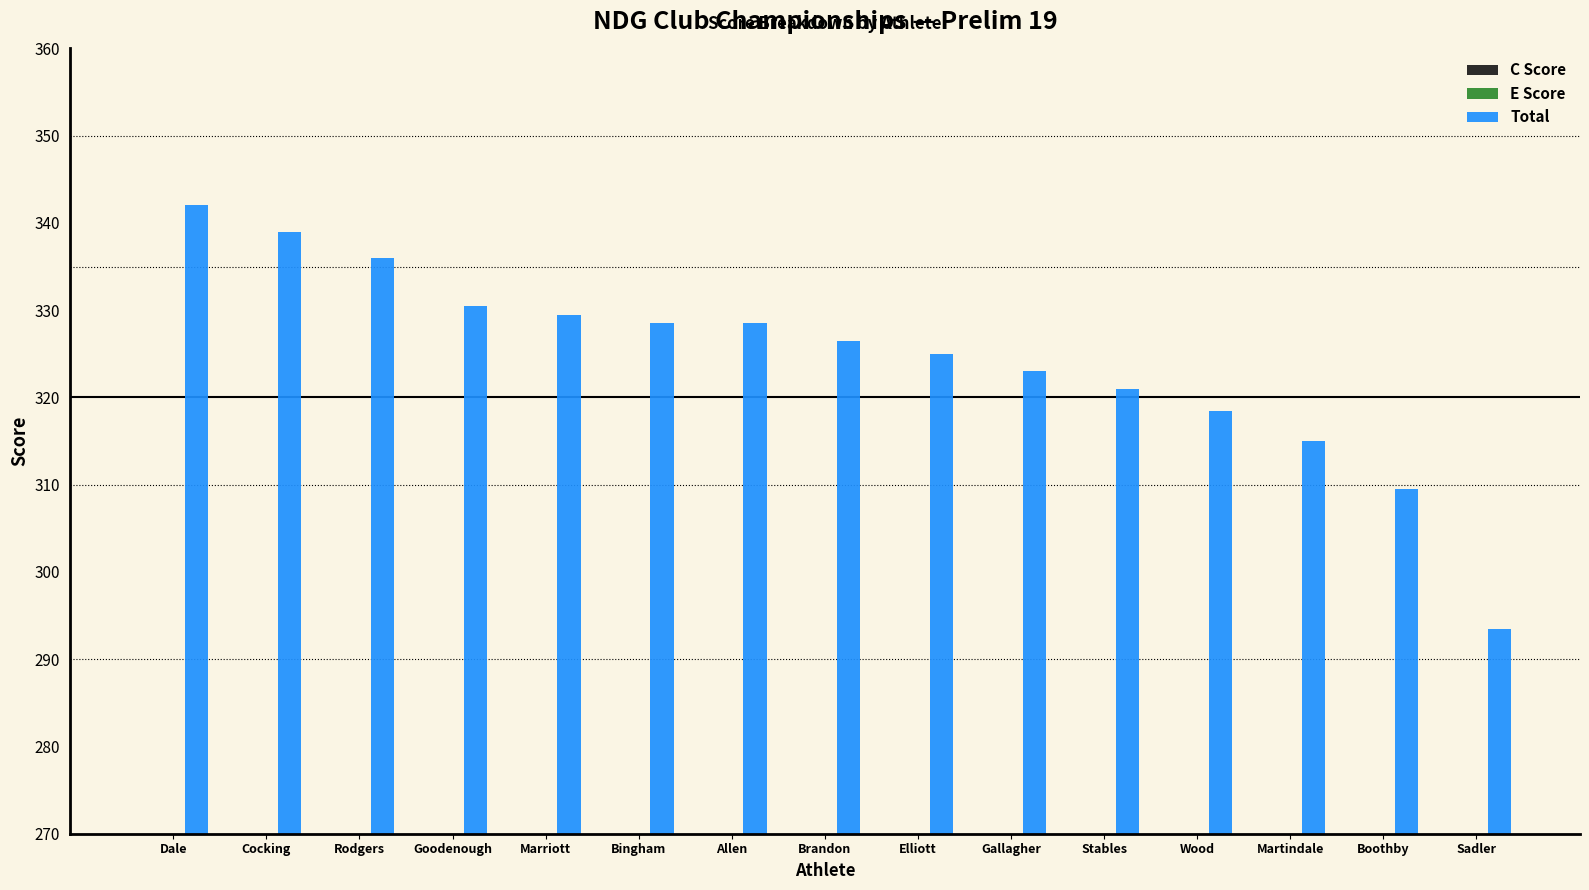

What is the value of the Total bar at the 10th from the left?

323.0